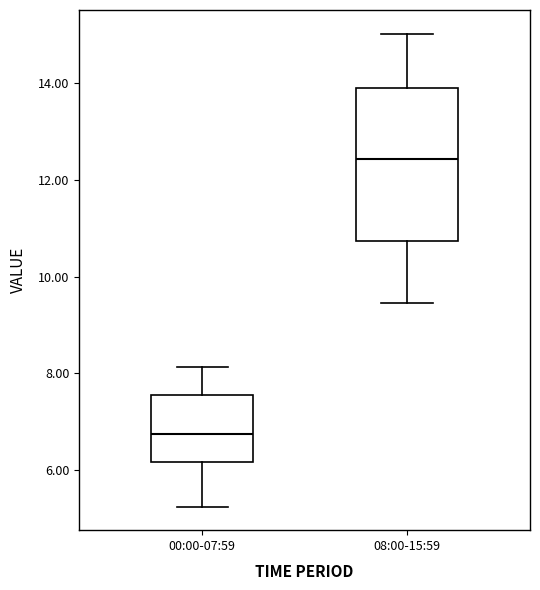

Where does the lower whisker of the box for 08:00-15:59 end on the y-axis? The values are not printed on the chart, so give them approximately, as read against the axis.

9.4